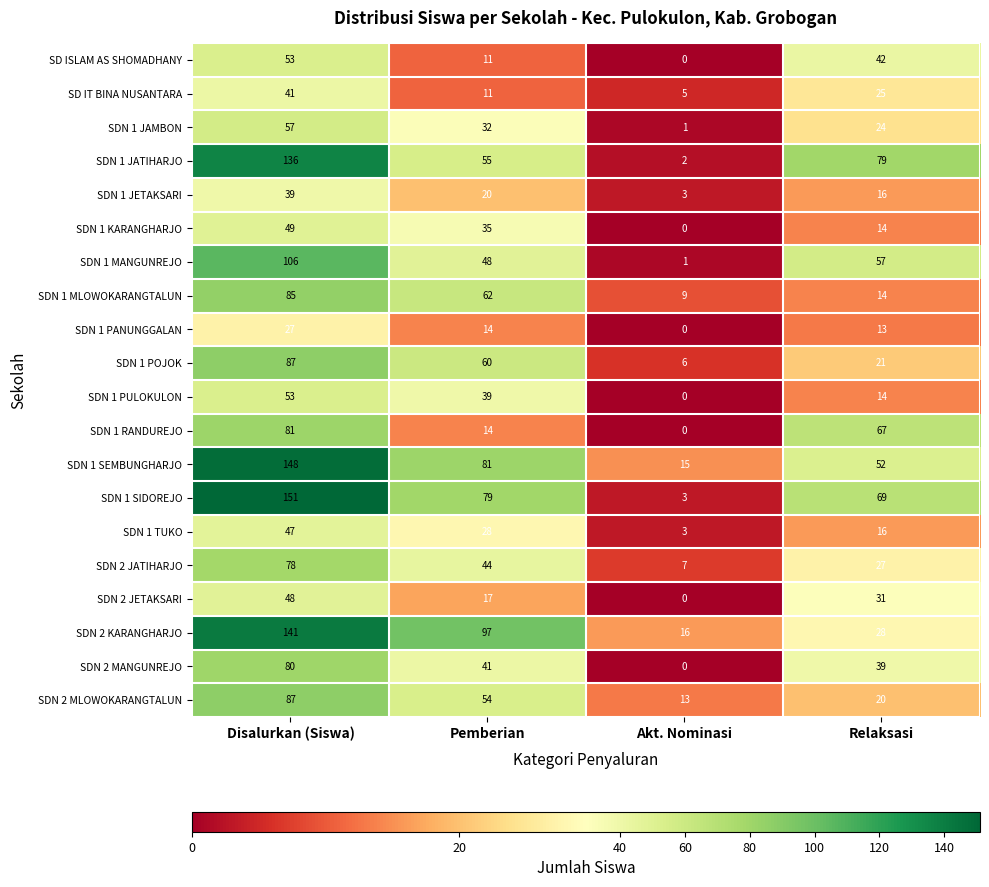

What is the difference between the SDN 2 JATIHARJO values at Disalurkan (Siswa) and Pemberian?

34